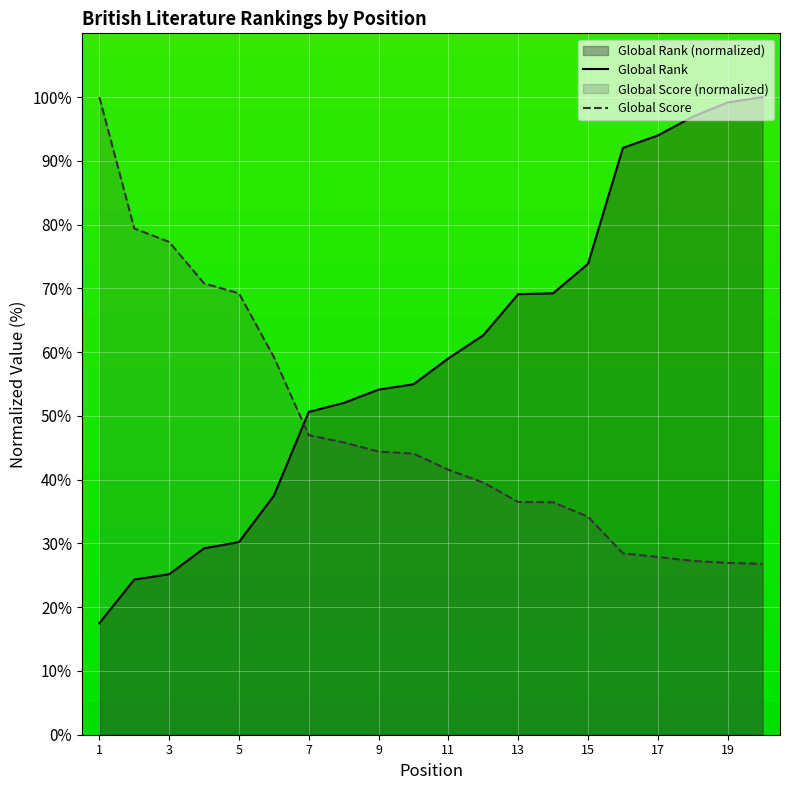

True or false: Global Score and Global Rank intersect in this chart.

True